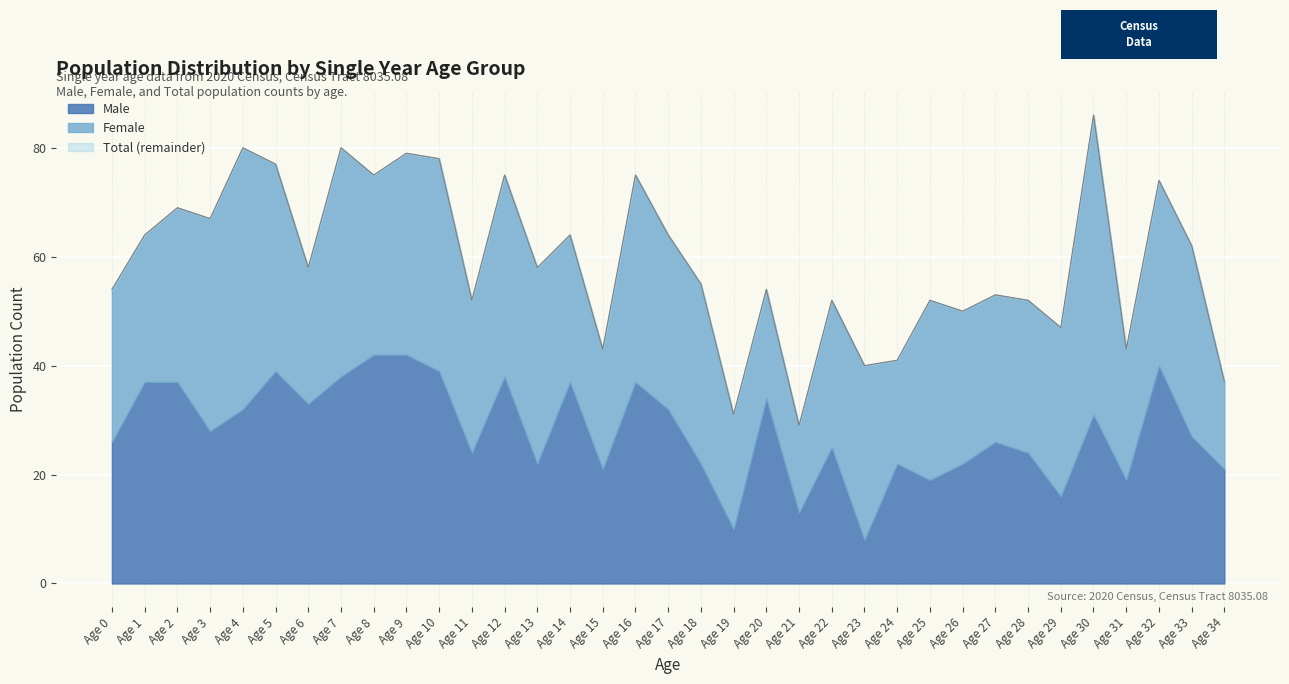

After their last crossing, which series has the higher values: Female or Male?

Male